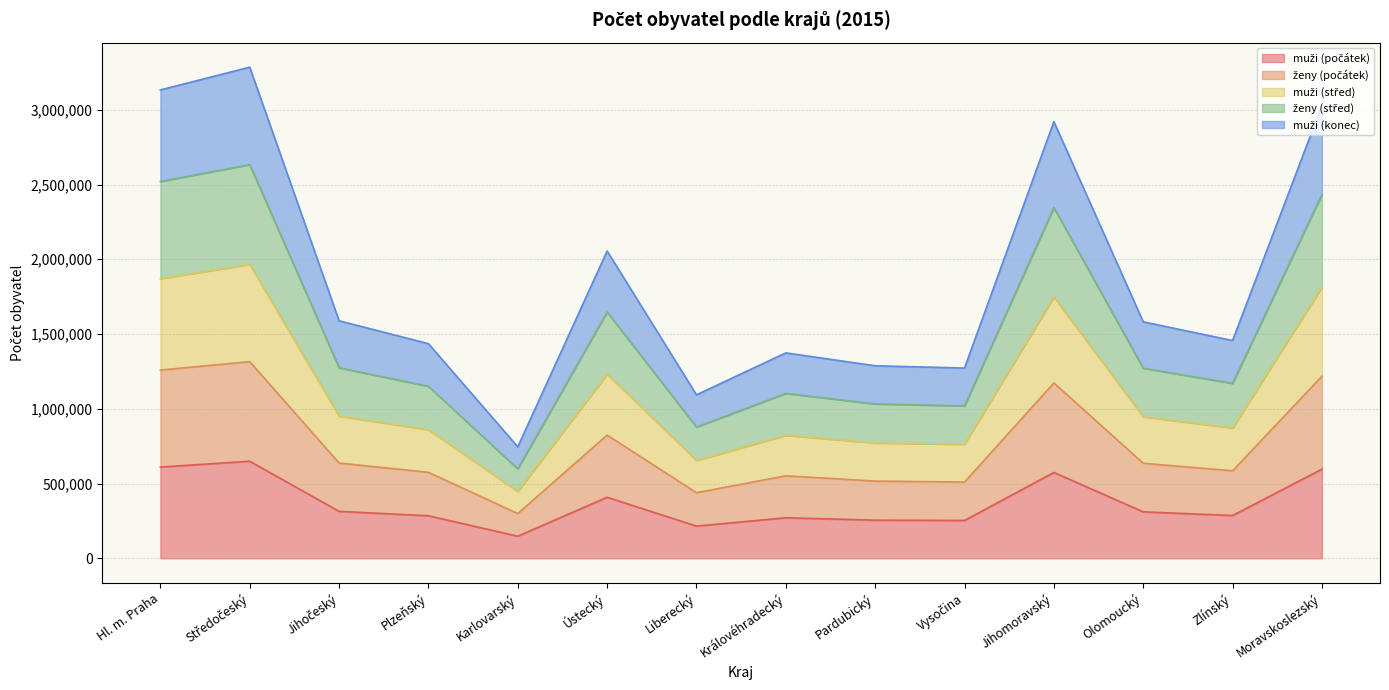

True or false: muži (konec) and muži (počátek) intersect in this chart.

False